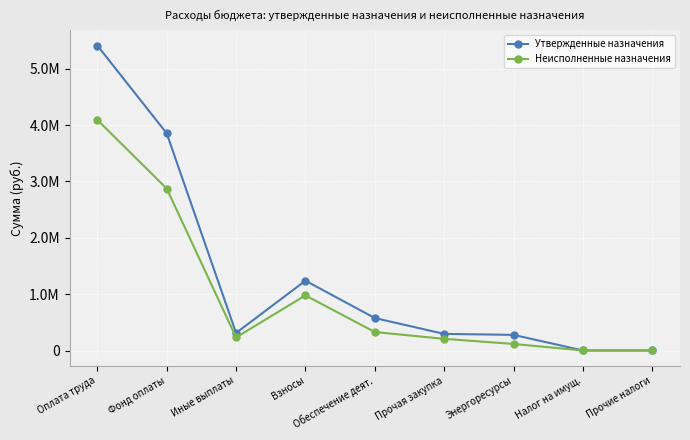

At how many categories does at least one series exceed 4828310?

1